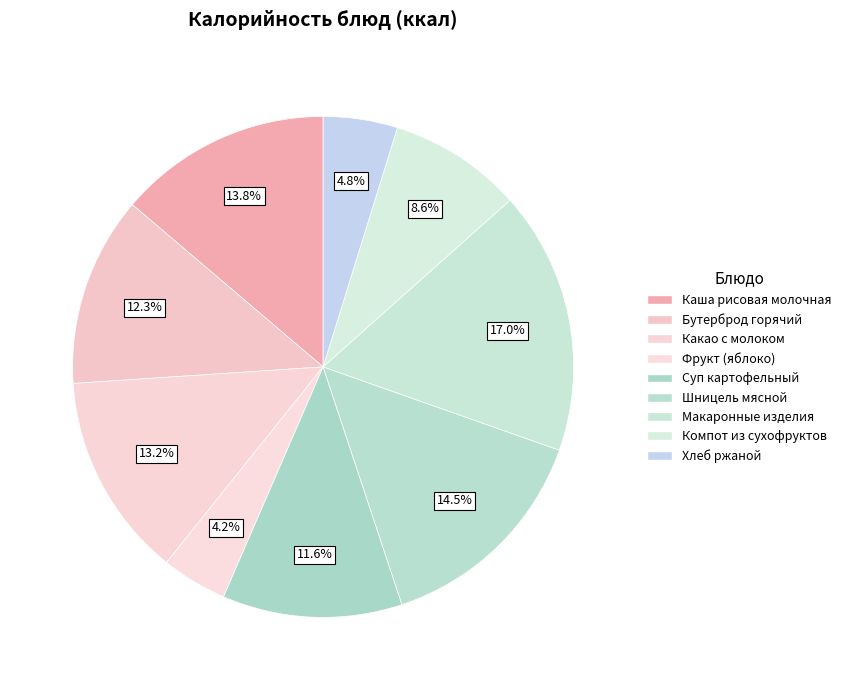

Is there a majority slice in this chart?

No